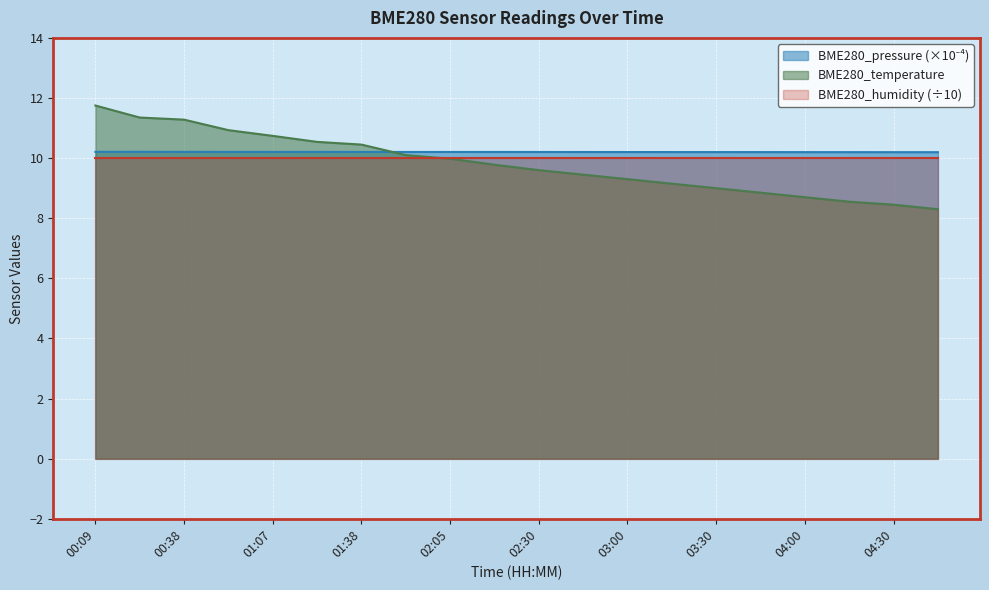

How many lines are shown in the chart?

3